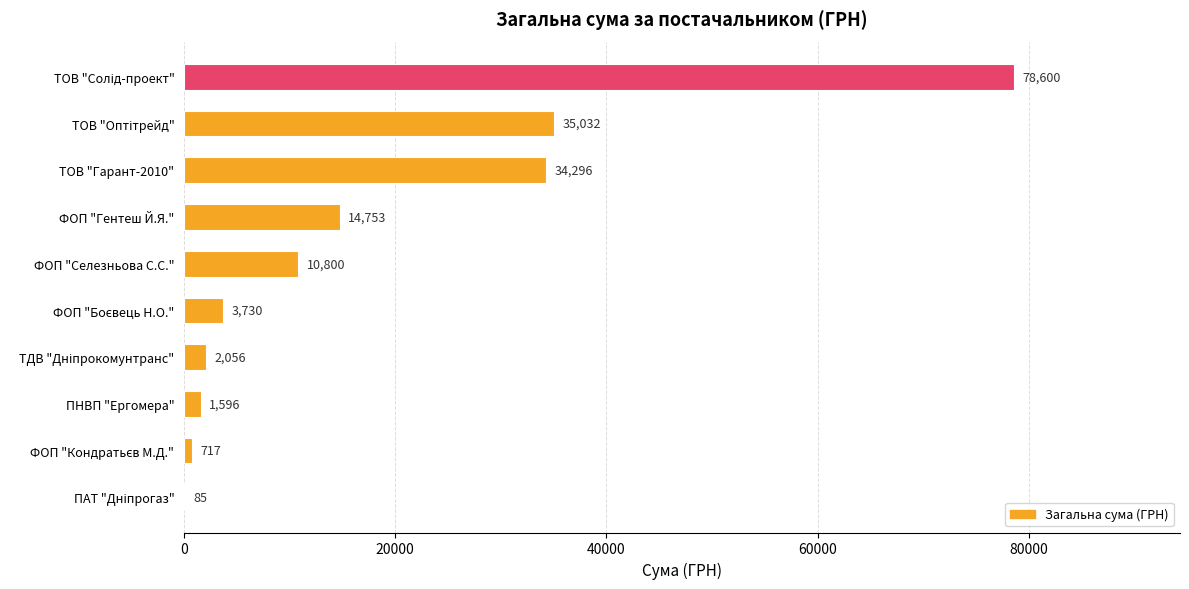

What is the greatest value displayed?

78600.0